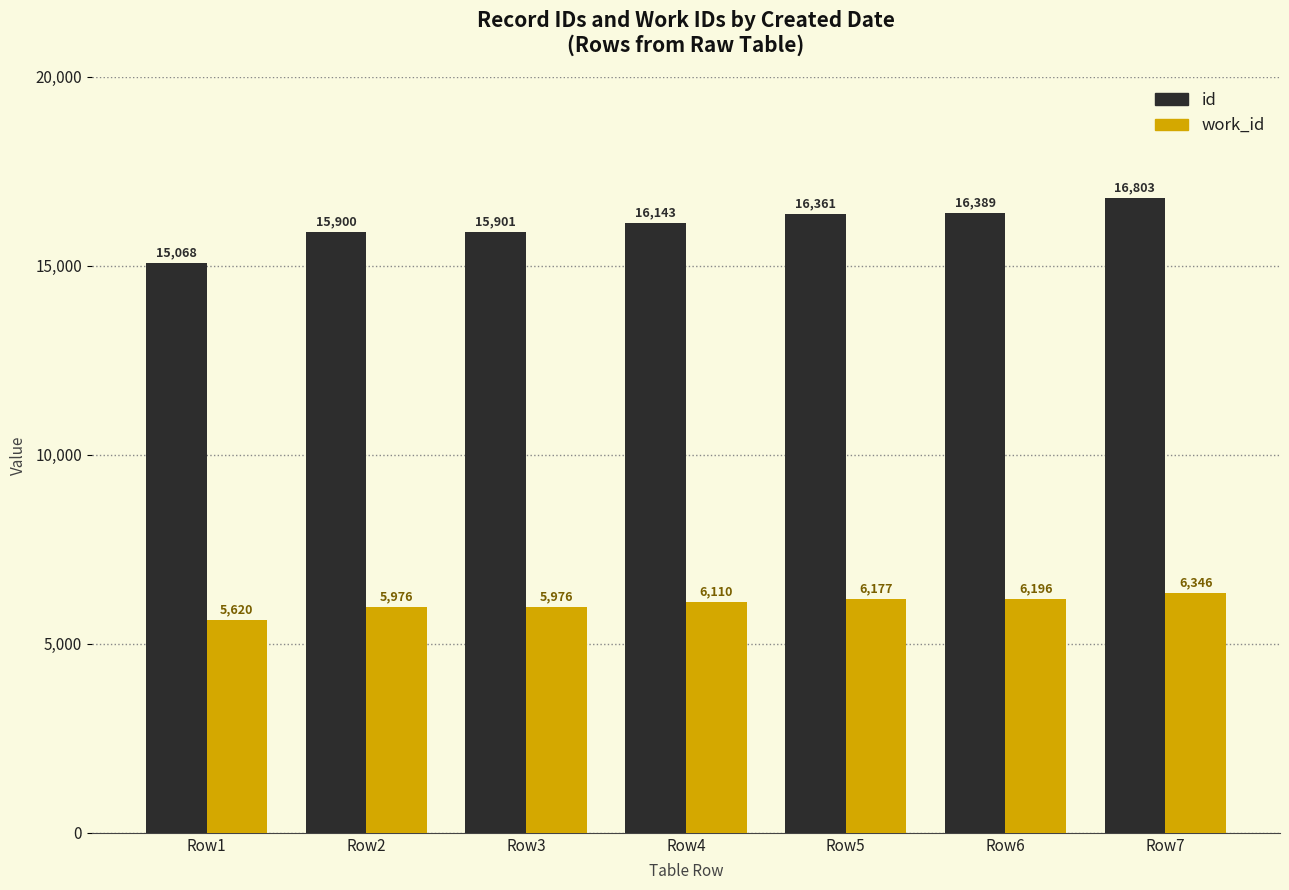

Is it true that id equals 8995 at Row1?

False